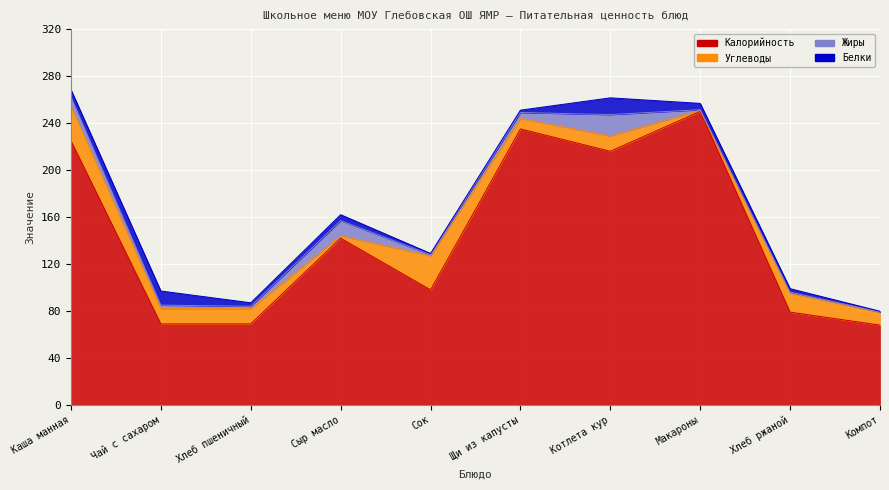

What position from the left is Сок?

5